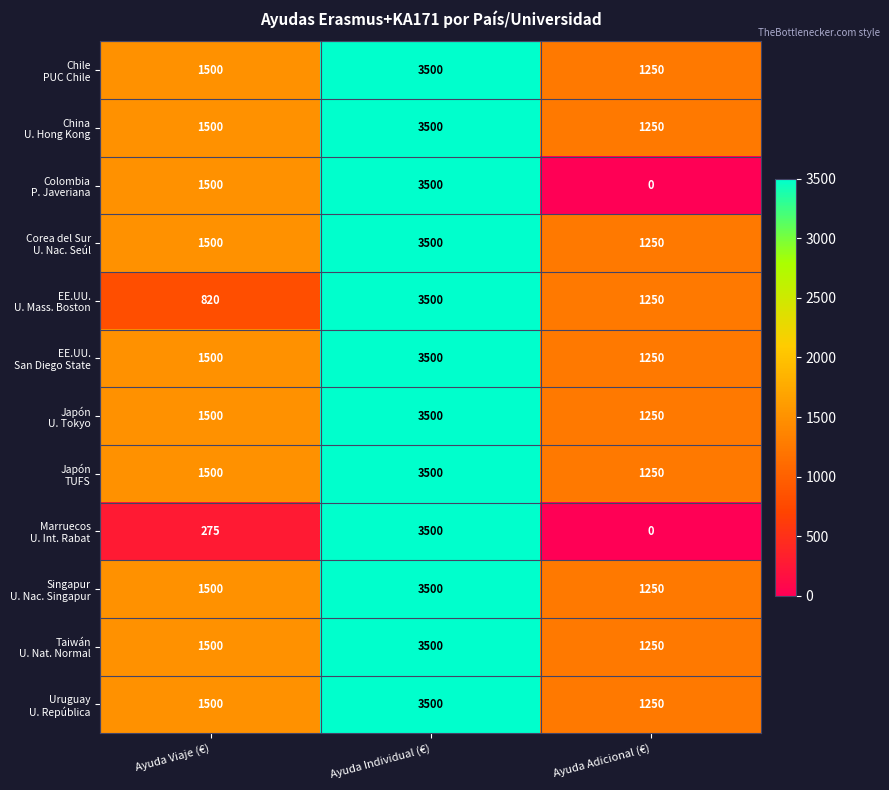

What is the total value across all series at Ayuda Adicional (€)?

12500